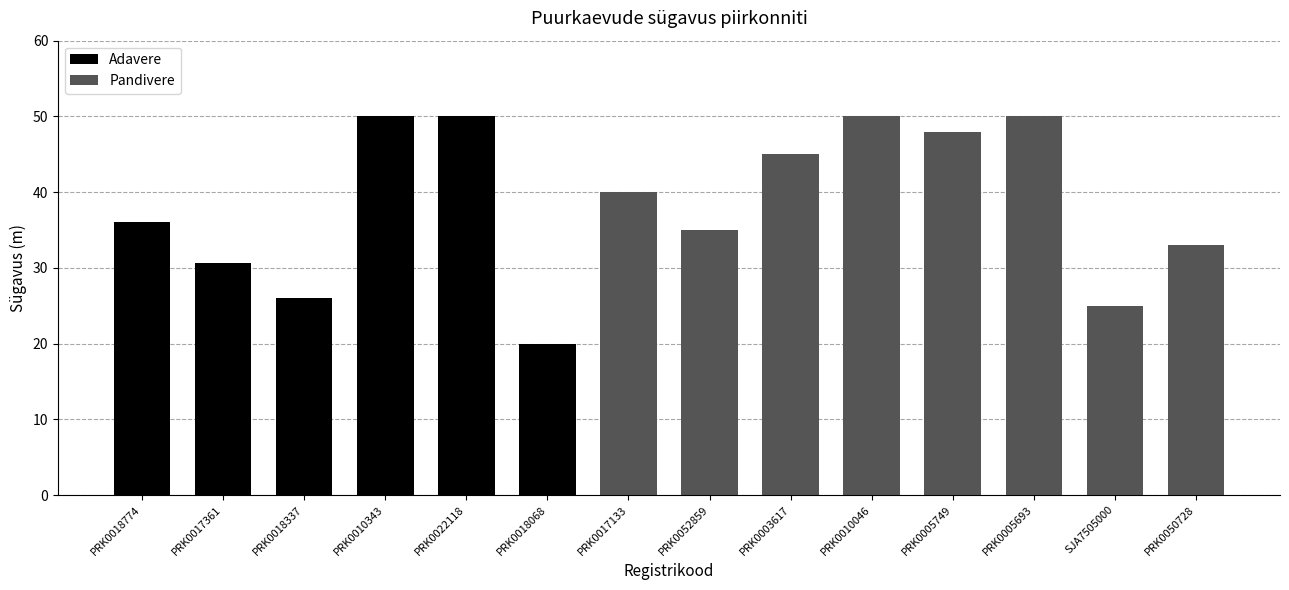

Is it true that the value at PRK0052859 is 35.0?

True